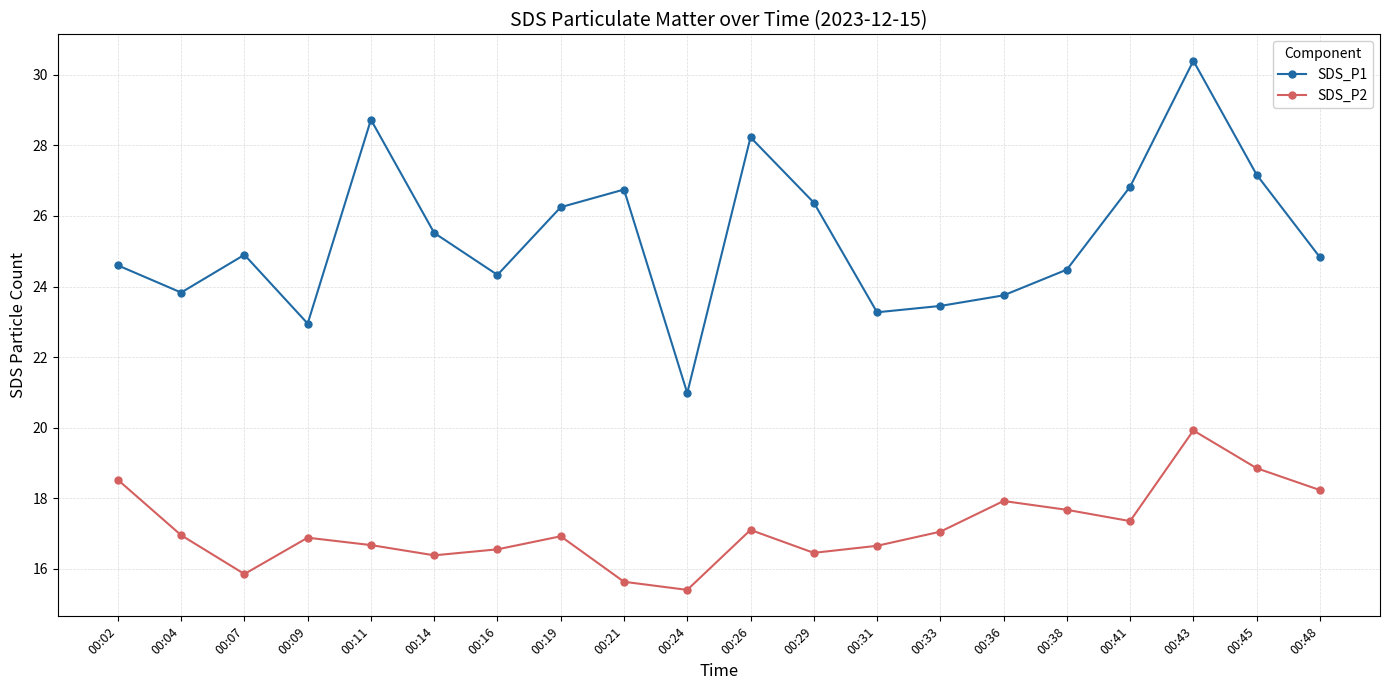

Rank the series at 00:11 from lowest to highest value.

SDS_P2, SDS_P1